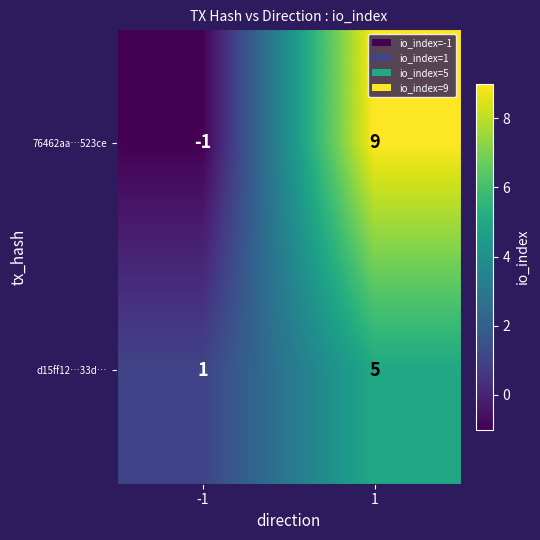

Reading right to left, extract all data points from this chart.

76462aa…523ce: 1=9	-1=-1
d15ff12…33d…: 1=5	-1=1